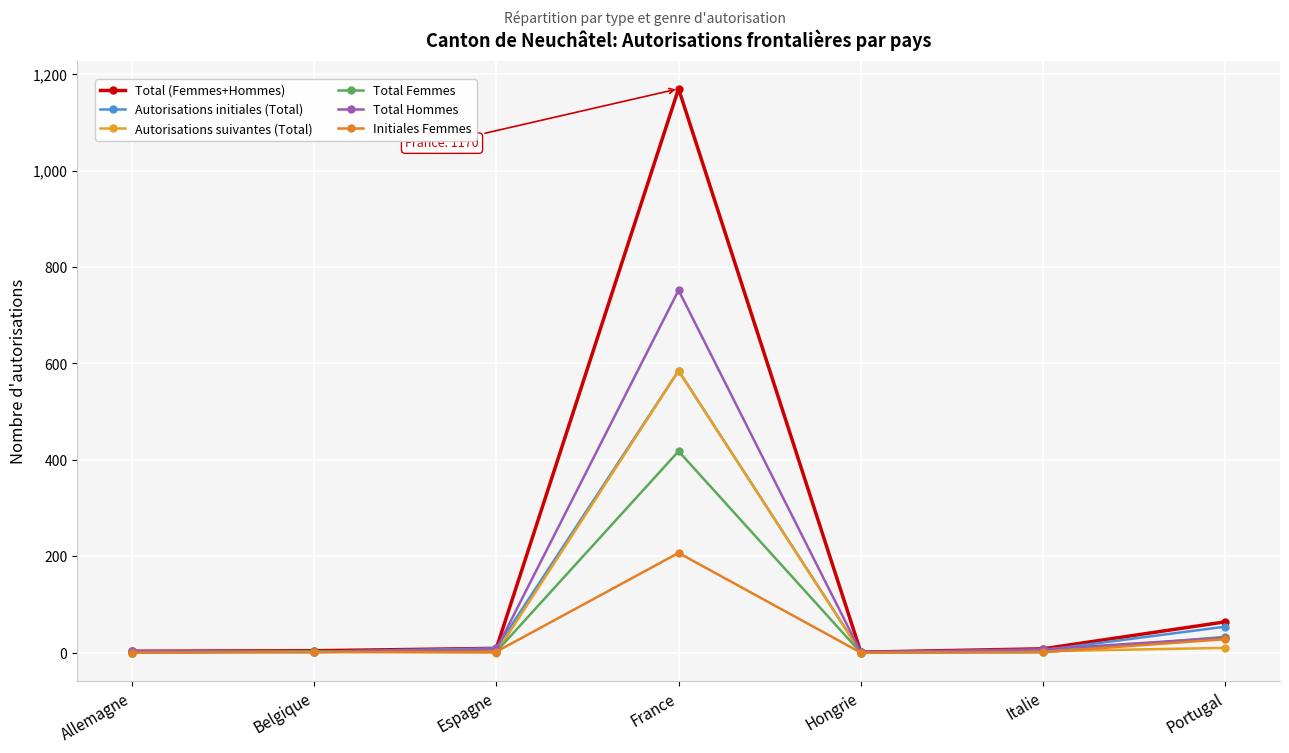

List the series in order of their peak value, lowest first.

Initiales Femmes, Total Femmes, Autorisations initiales (Total), Autorisations suivantes (Total), Total Hommes, Total (Femmes+Hommes)